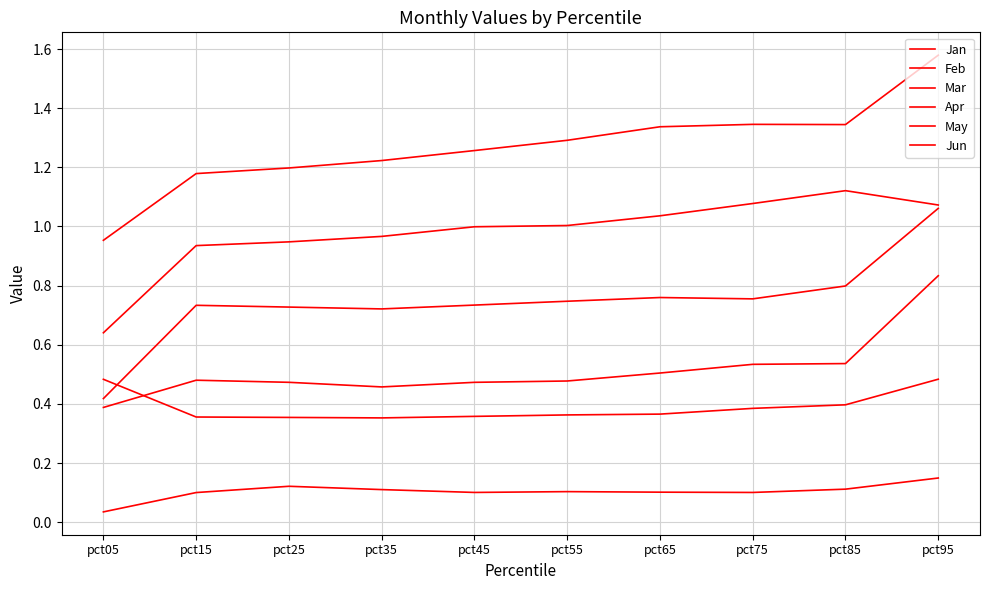

Where is Feb nearest to the value 0?

pct35